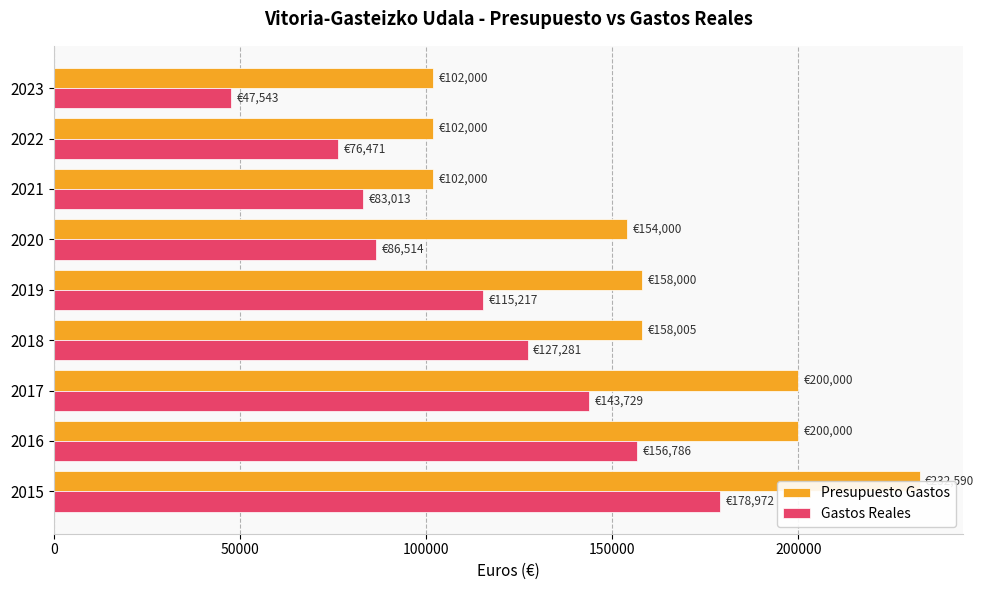

What is the sum of all Presupuesto Gastos values?

1408594.8